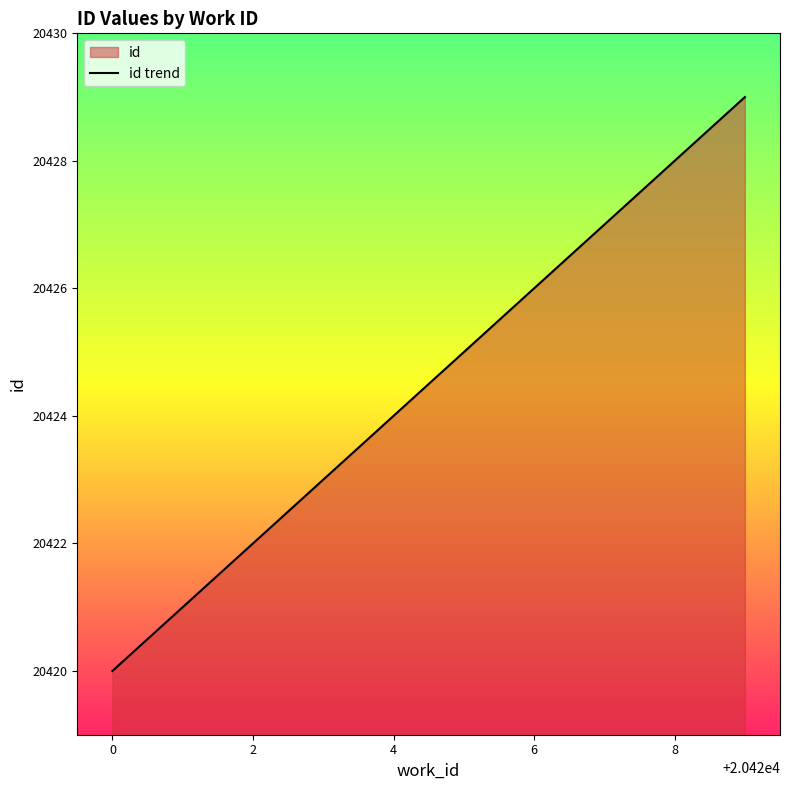

Where is the data nearest to the value 20424?

4